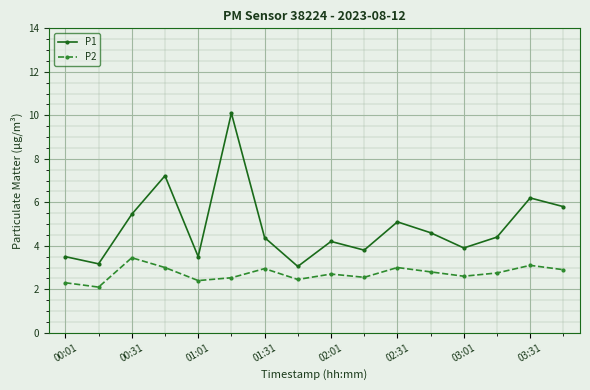

True or false: P1 and P2 cross at least once.

False